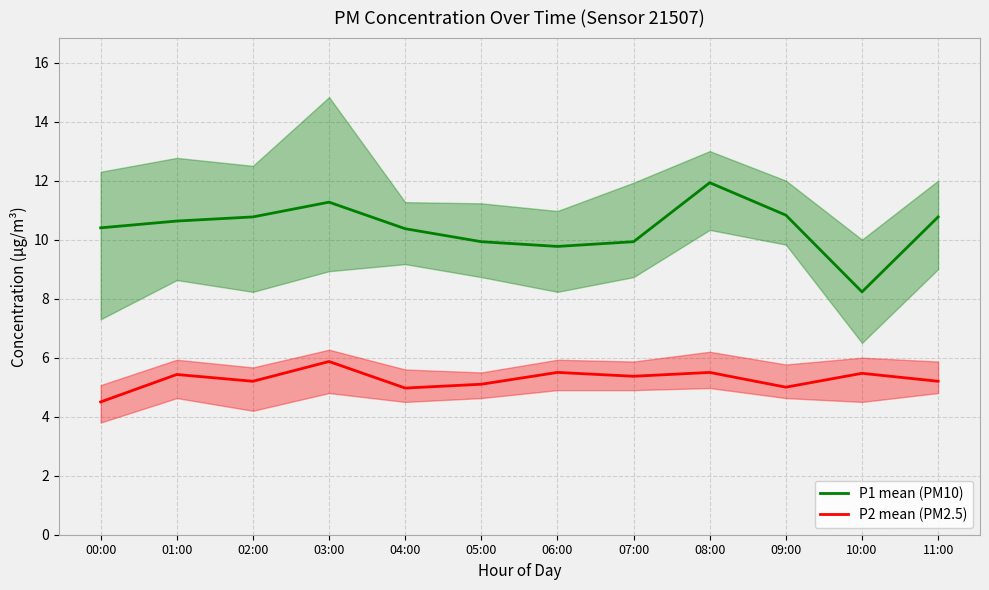

How many series are shown in this chart?

2